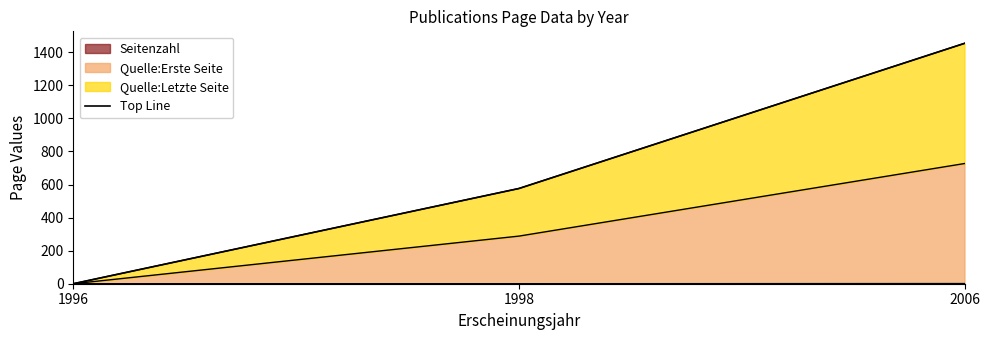

What is the ratio of the value at 2006 to the value at 1998?

2.5